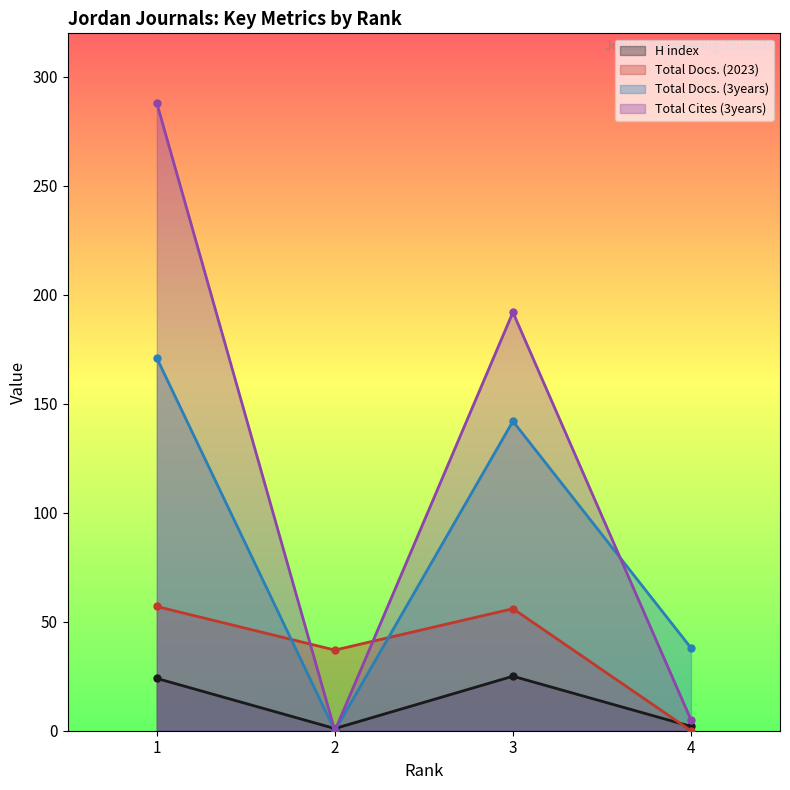

The value of H index at 1 is 24. True or false?

True